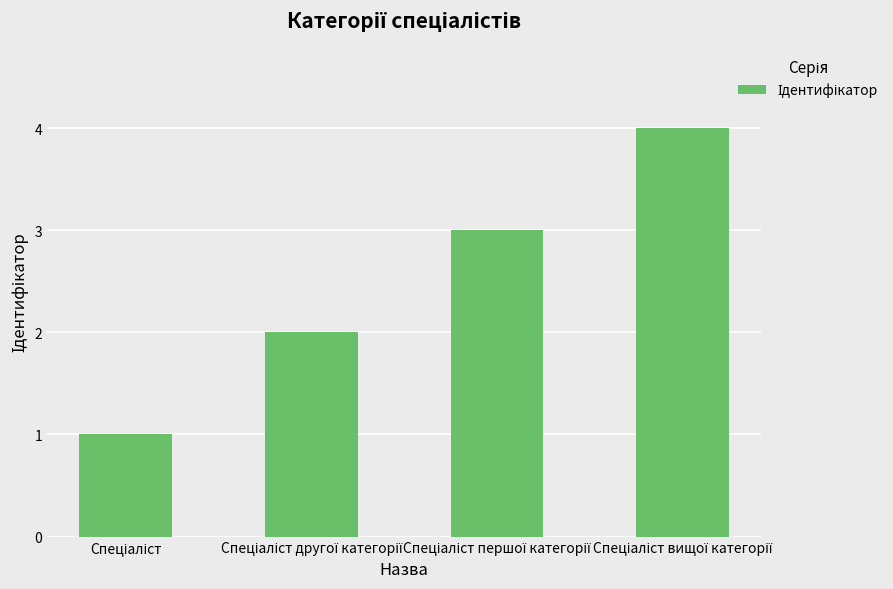

What is the difference between the maximum and minimum values?

3